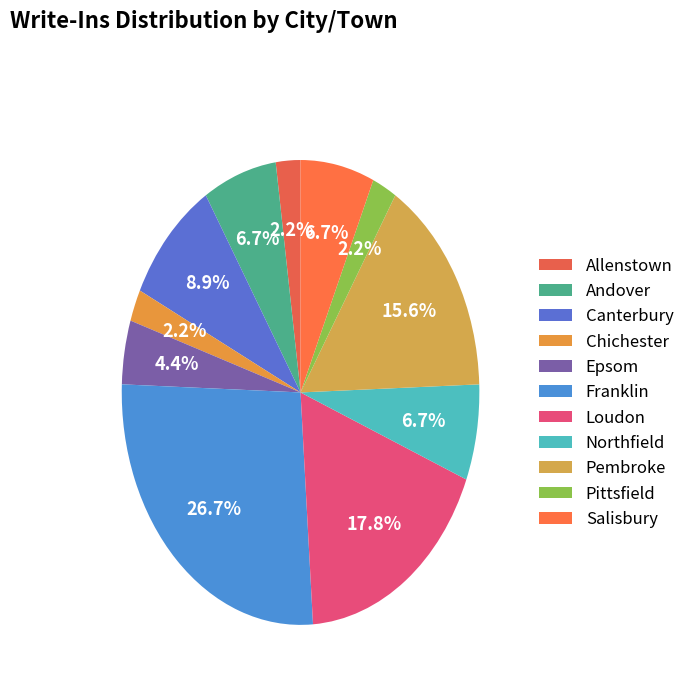

Is it true that Pembroke is 22% of the pie?

False